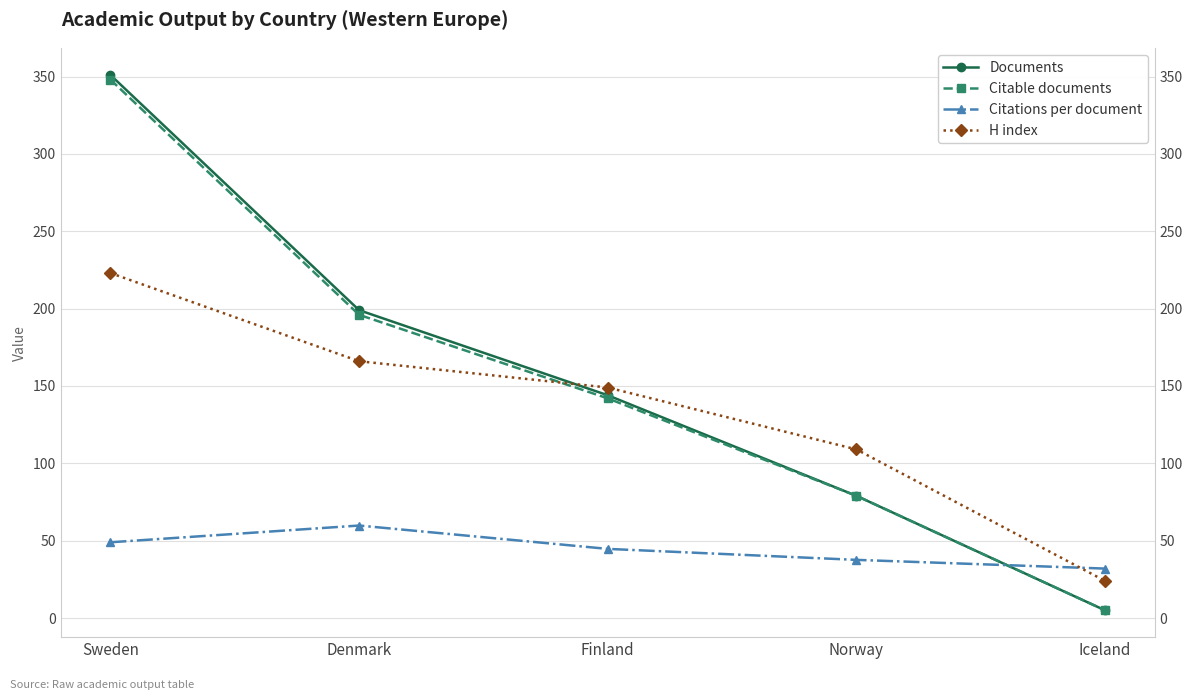

Reading left to right, what are all the values shown in this chart?

Documents: Sweden=351.0	Denmark=199.0	Finland=144.0	Norway=79.0	Iceland=5.0
Citable documents: Sweden=348.0	Denmark=196.0	Finland=142.0	Norway=79.0	Iceland=5.0
Citations per document: Sweden=49.0	Denmark=59.8	Finland=44.7	Norway=37.6	Iceland=32.0
H index: Sweden=223.0	Denmark=166.0	Finland=149.0	Norway=109.0	Iceland=24.0